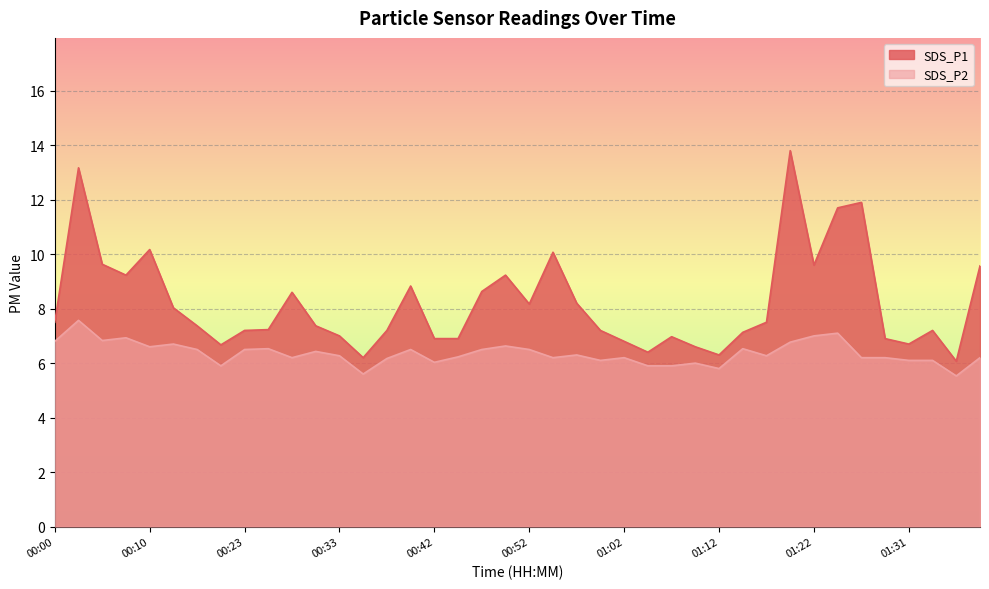

Rank the series at 01:00 from highest to lowest value.

SDS_P1, SDS_P2